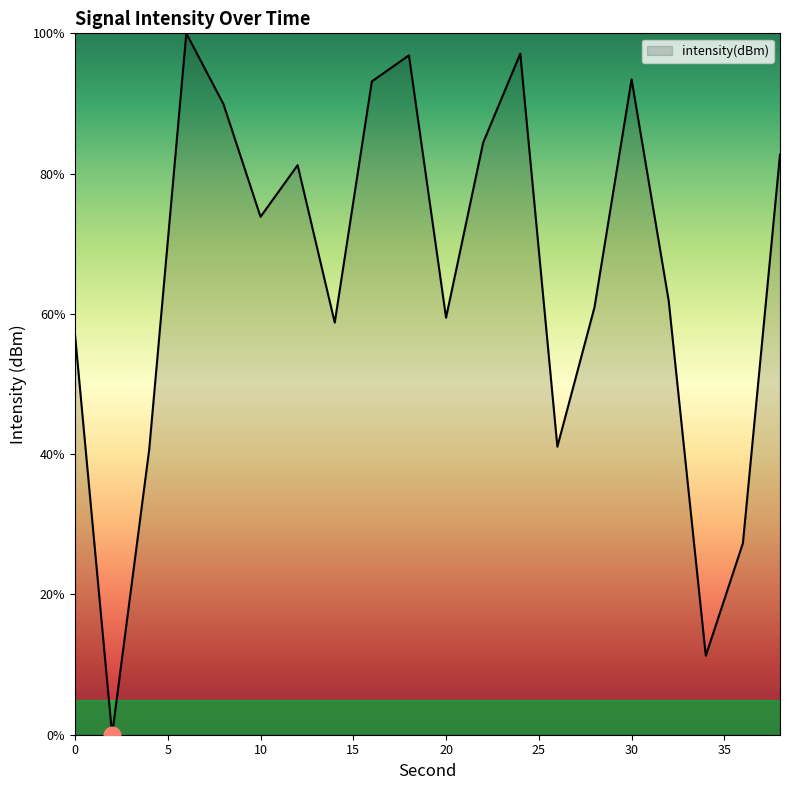

What is the maximum value shown in the chart?

100.0